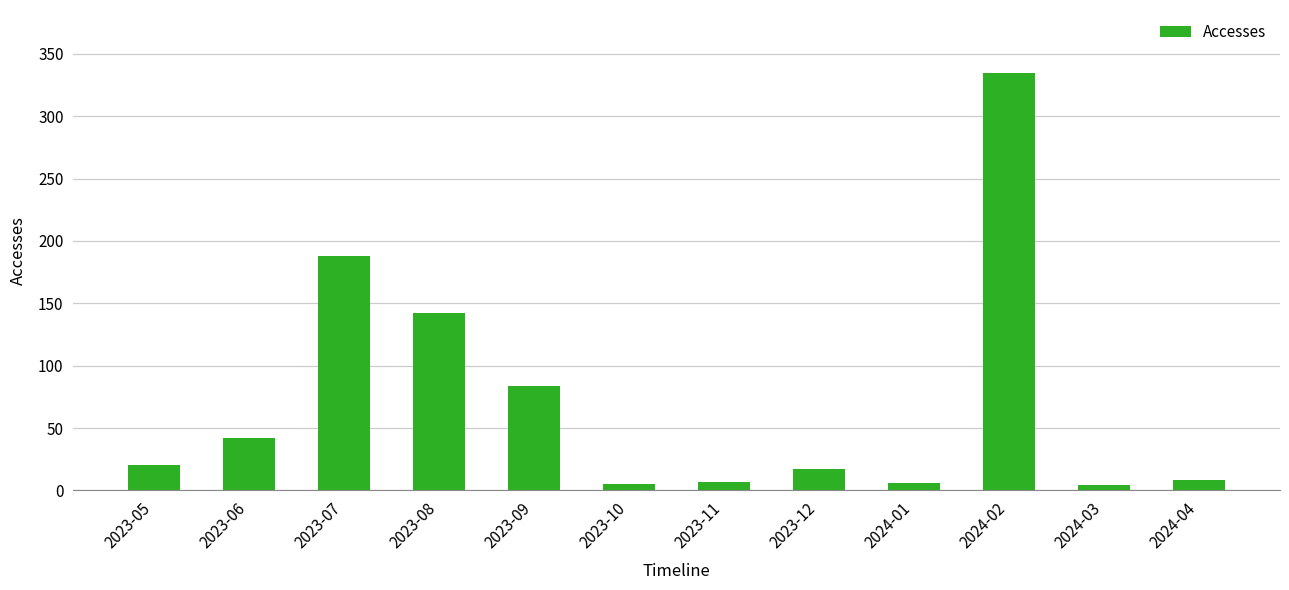

What is the approximate value at 2023-08, to the nearest 10?

140